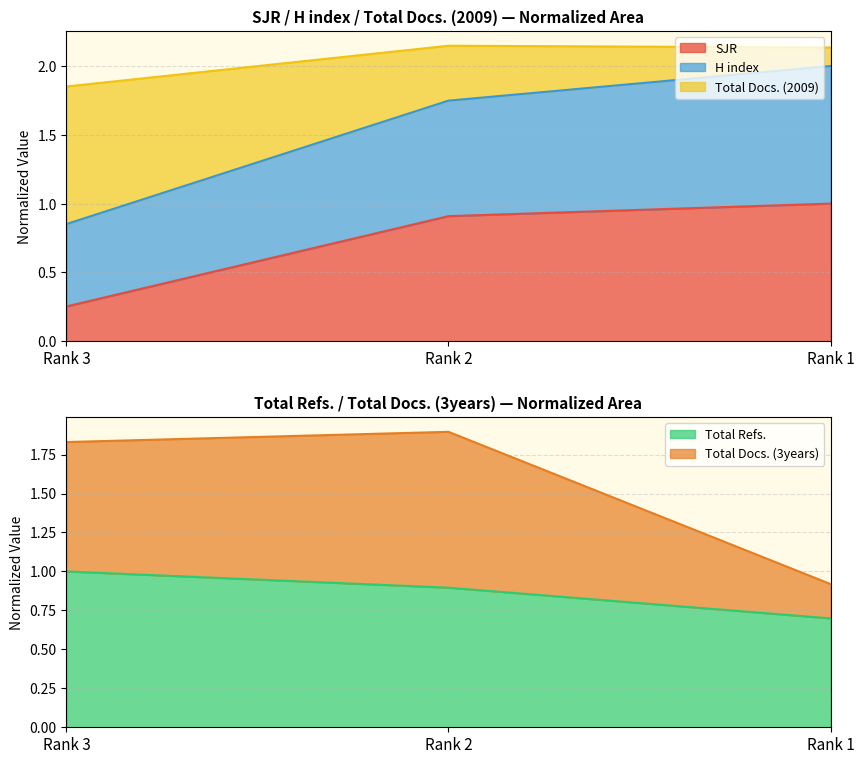

Which category has the lowest value in the H index series?

Rank 3